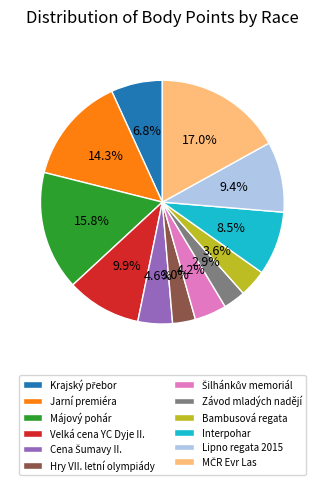

Is there a majority slice in this chart?

No